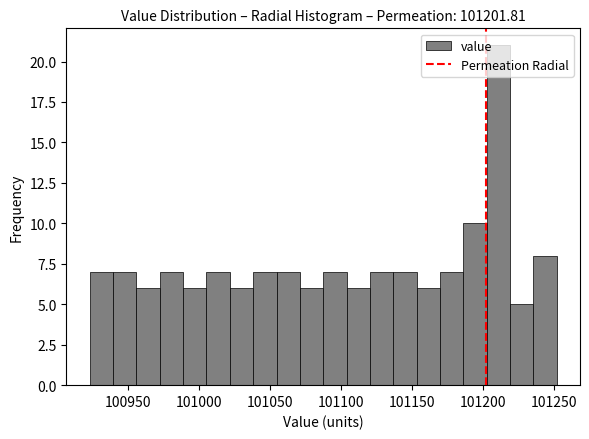

Around what value on the x-axis is the tallest bar? Give the approximate position of its centre, as read against the axis.

101210